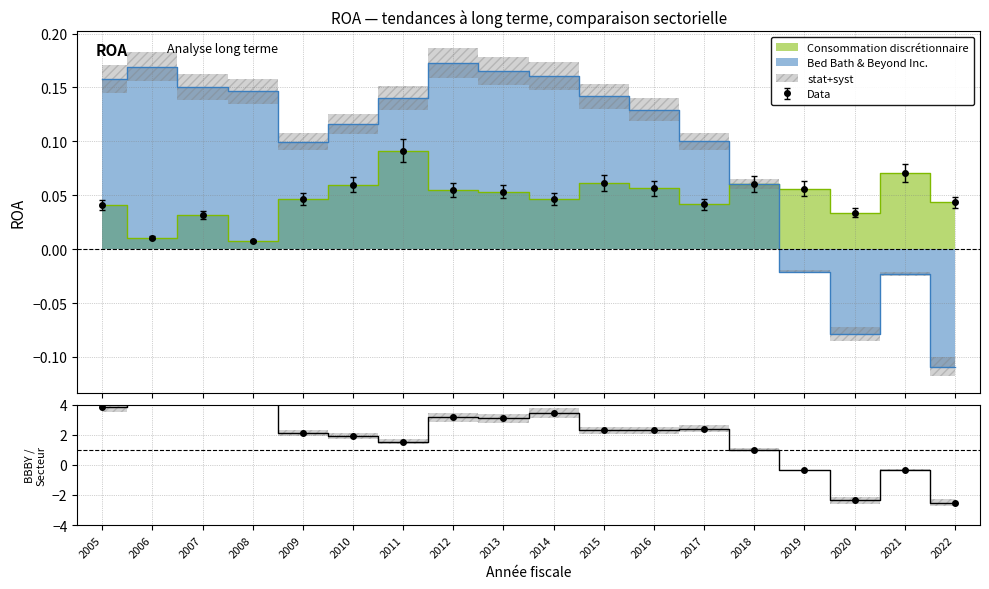

True or false: Data has more than 2 interior local peaks.

True